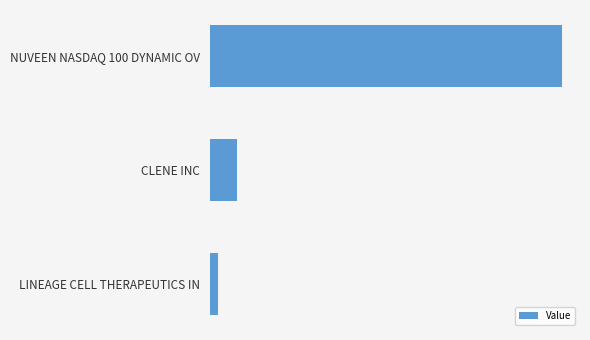

What is the smallest value displayed?

37000